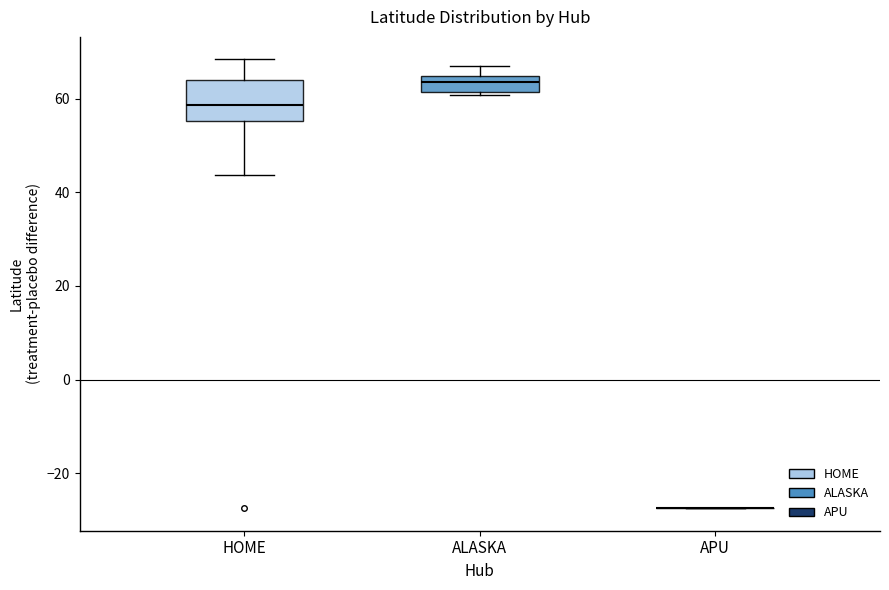

Reading left to right, read every box against the y-axis: the position of its median line, the range the box covers, and the ends of its whiskers. The values are not printed on the chart, so give them approximately, as read against the axis.

HOME: median 58, box 56 to 64, whiskers 44 to 68
ALASKA: median 64 (just below the box's upper edge), box 62 to 64, whiskers 60 to 66
APU: box collapsed to a line at -28, whiskers -28 to -28